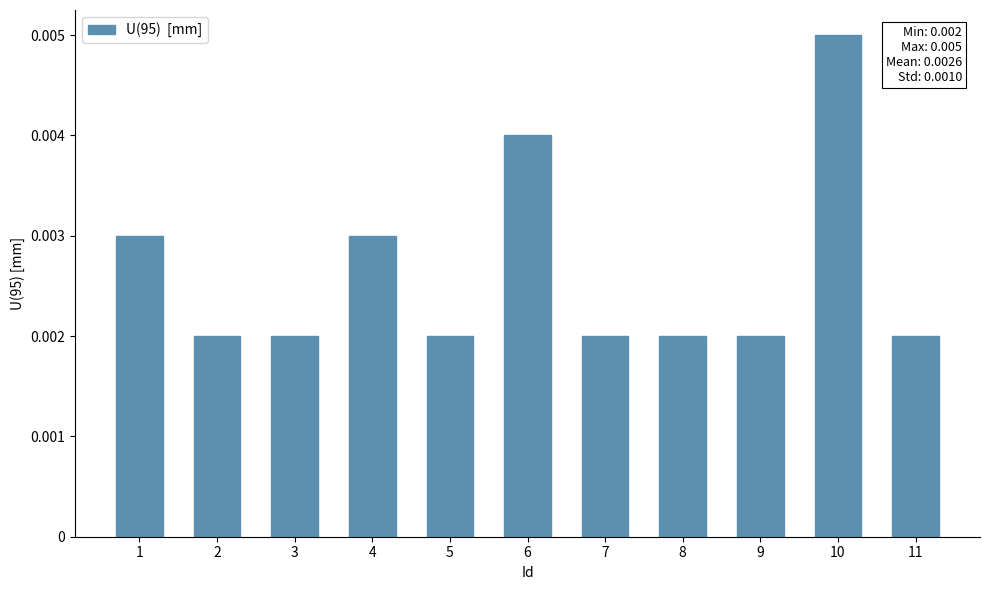

How many values are between 0 and 1?

11